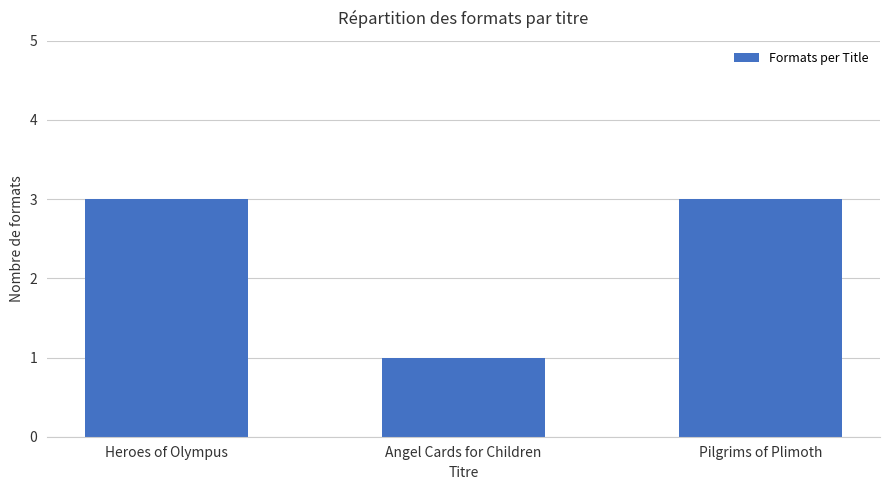

What is the label of the 3rd bar from the left?

Pilgrims of Plimoth